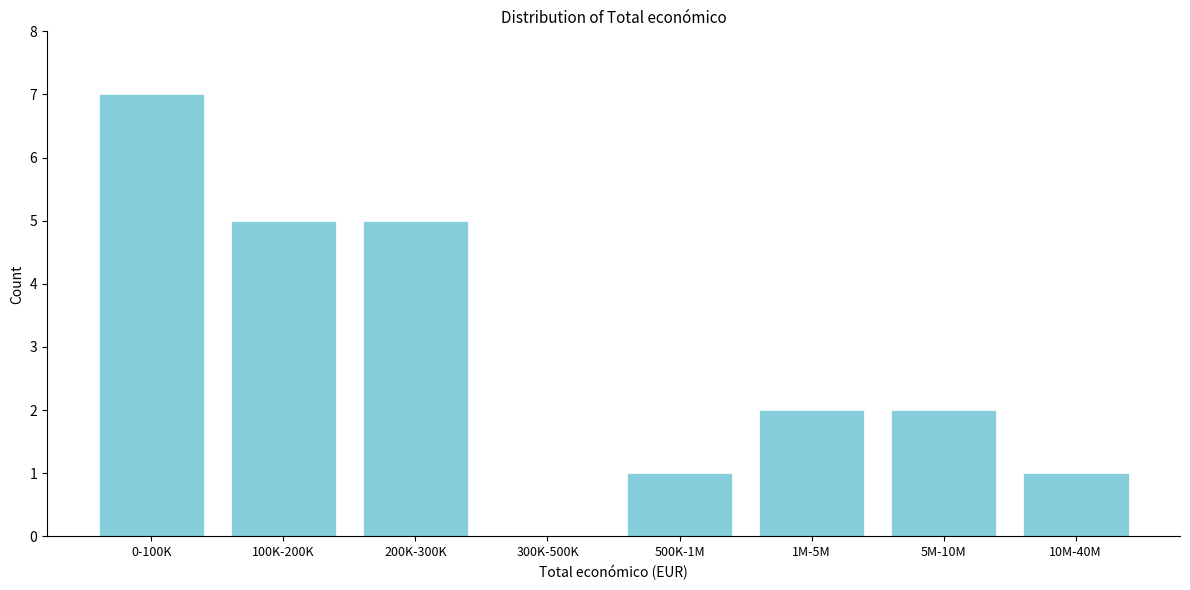

Reading left to right, extract all data points from this chart.

0-100K=7	100K-200K=5	200K-300K=5	300K-500K=0	500K-1M=1	1M-5M=2	5M-10M=2	10M-40M=1